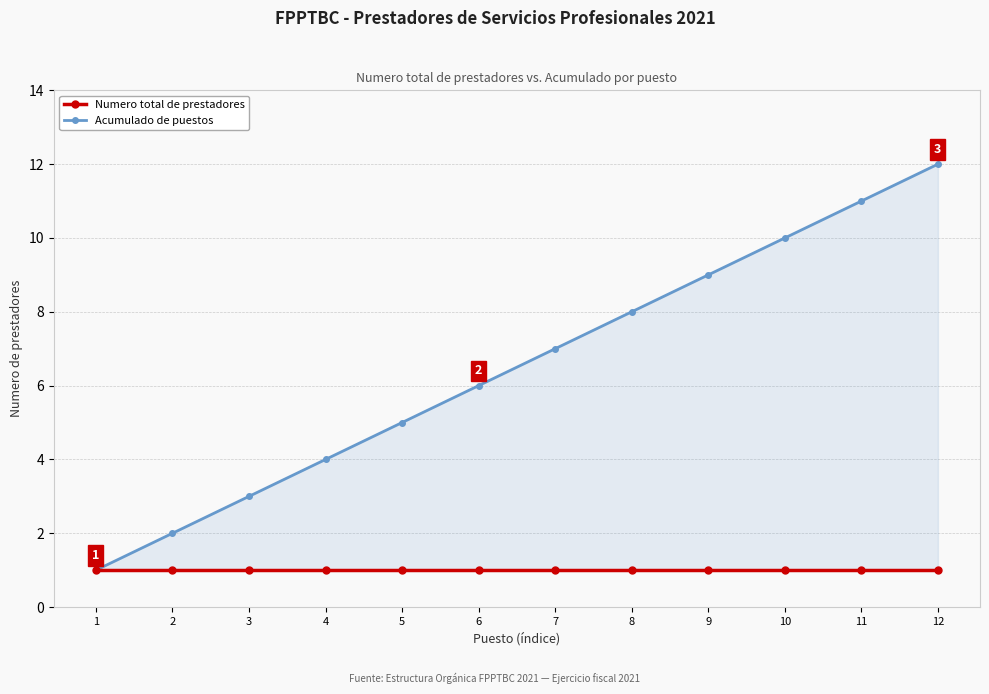

Count the number of data series in this chart.

2